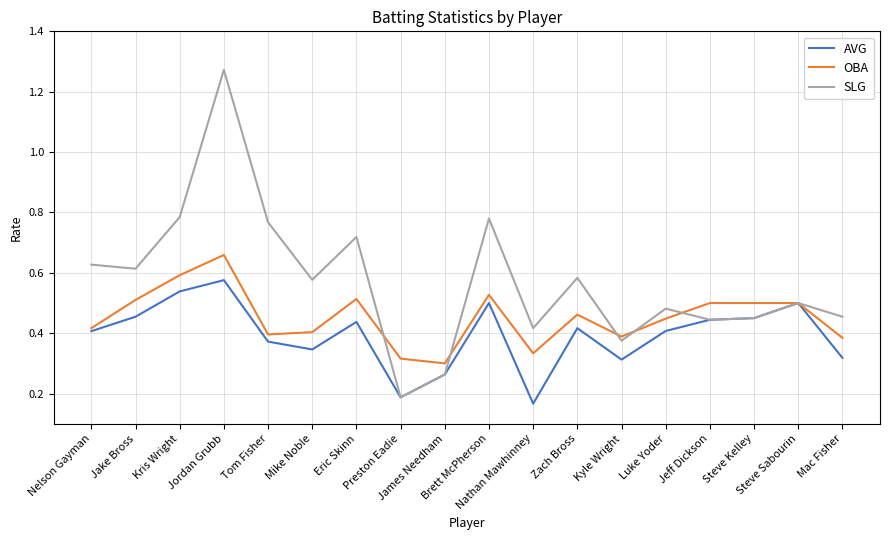

Which series has the largest total across all categories?

SLG